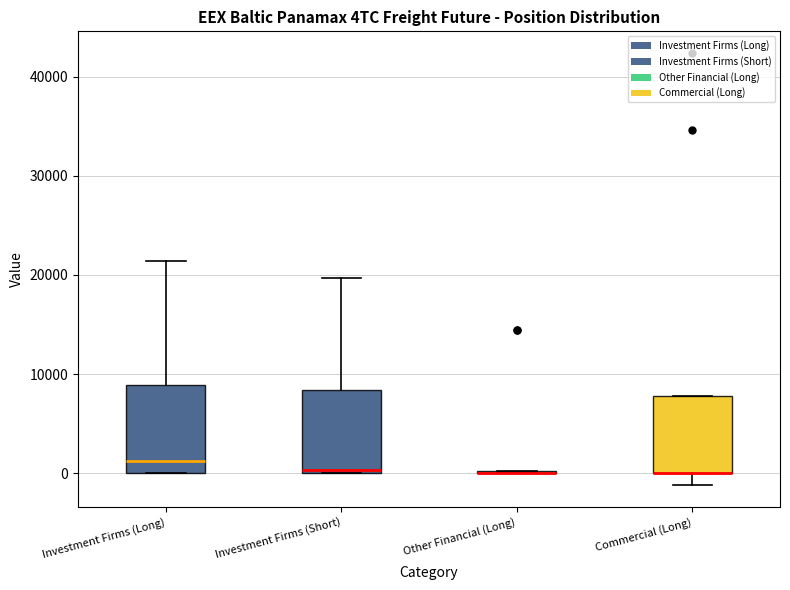

Reading left to right, transcribe this box plot: for each box, give where its median line is, the range the box spans, and where its two whiskers end, as read against the y-axis. The values are not printed on the chart, so give them approximately, as read against the axis.

Investment Firms (Long): median 1000, box 0 to 9000, whiskers 0 to 21000
Investment Firms (Short): median 0 (just above the box's lower edge), box 0 to 8000, whiskers 0 to 20000
Other Financial (Long): box collapsed to a line at 0, whiskers 0 to 0
Commercial (Long): median 0 (drawn on the box's lower edge), box 0 to 8000, whiskers -1000 to 8000